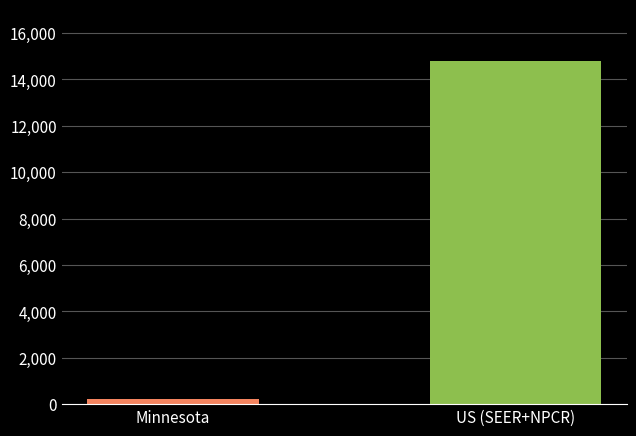

What position from the left is US (SEER+NPCR)?

2